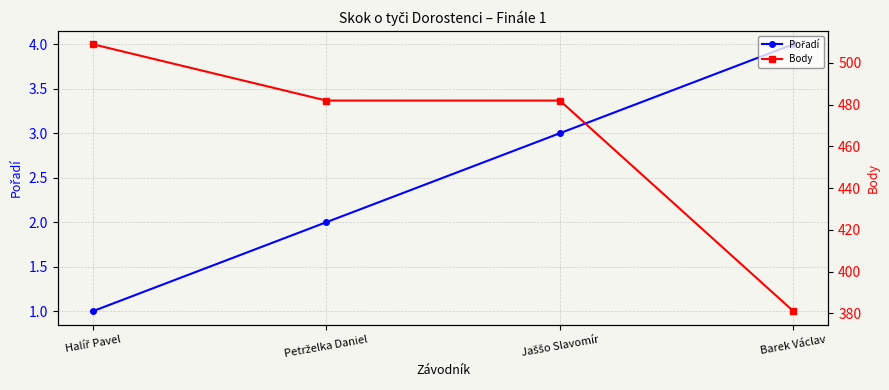

What is the sum of all Pořadí values?

10